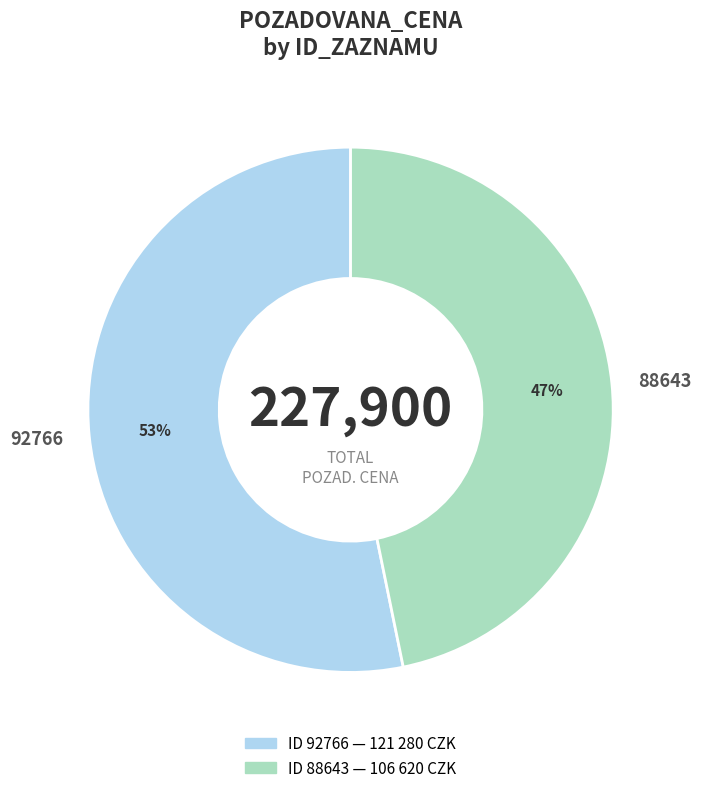

To the nearest percent, what percentage of the pie is 92766?

53%